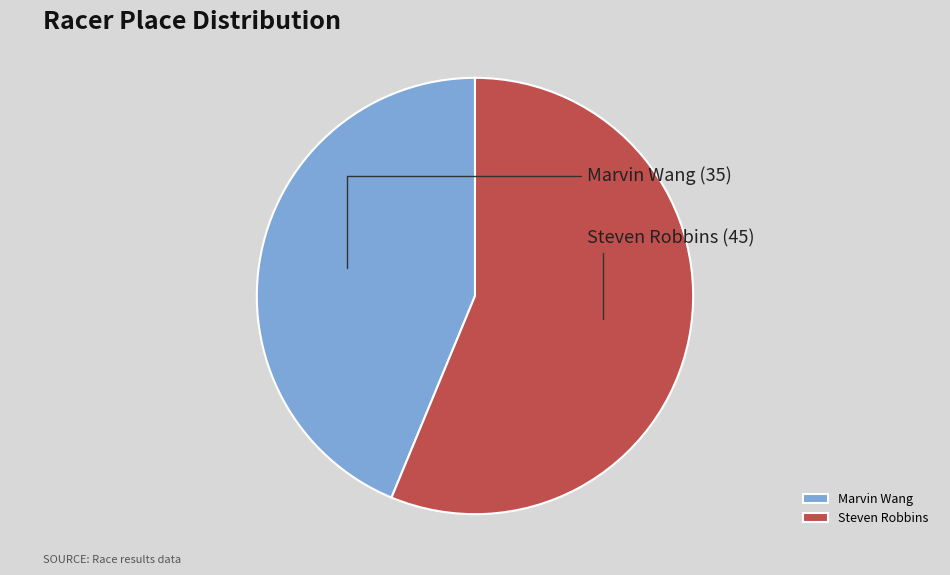

What is the majority slice?

Steven Robbins